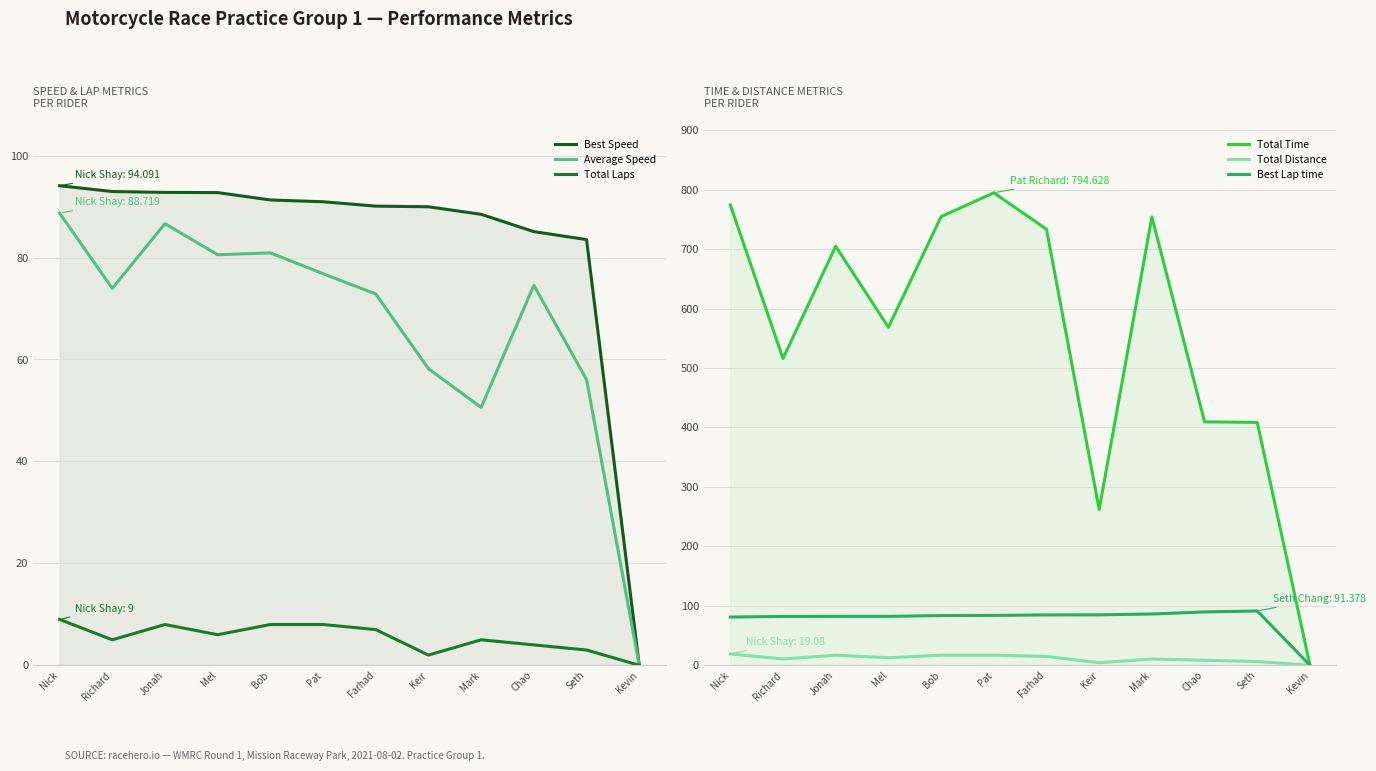

Read the Average Speed value at Pat.

76.8